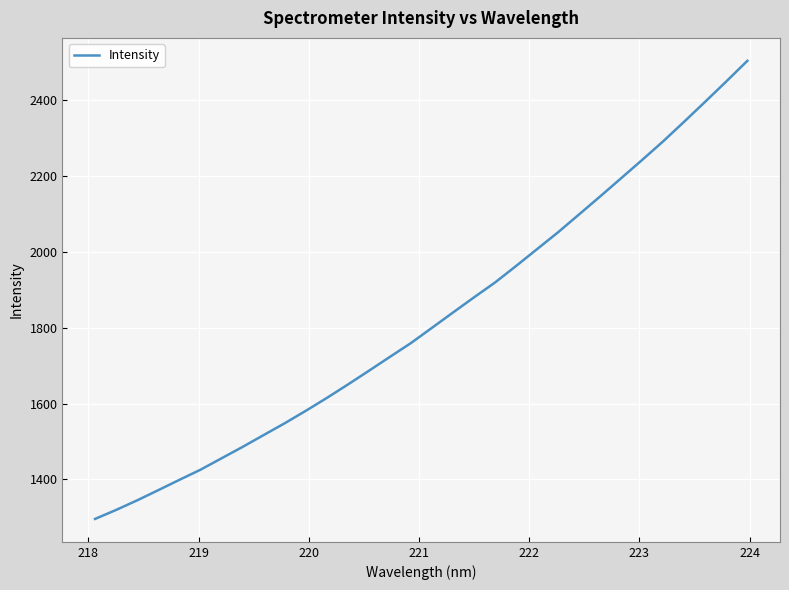

What is the smallest value displayed?

1295.7